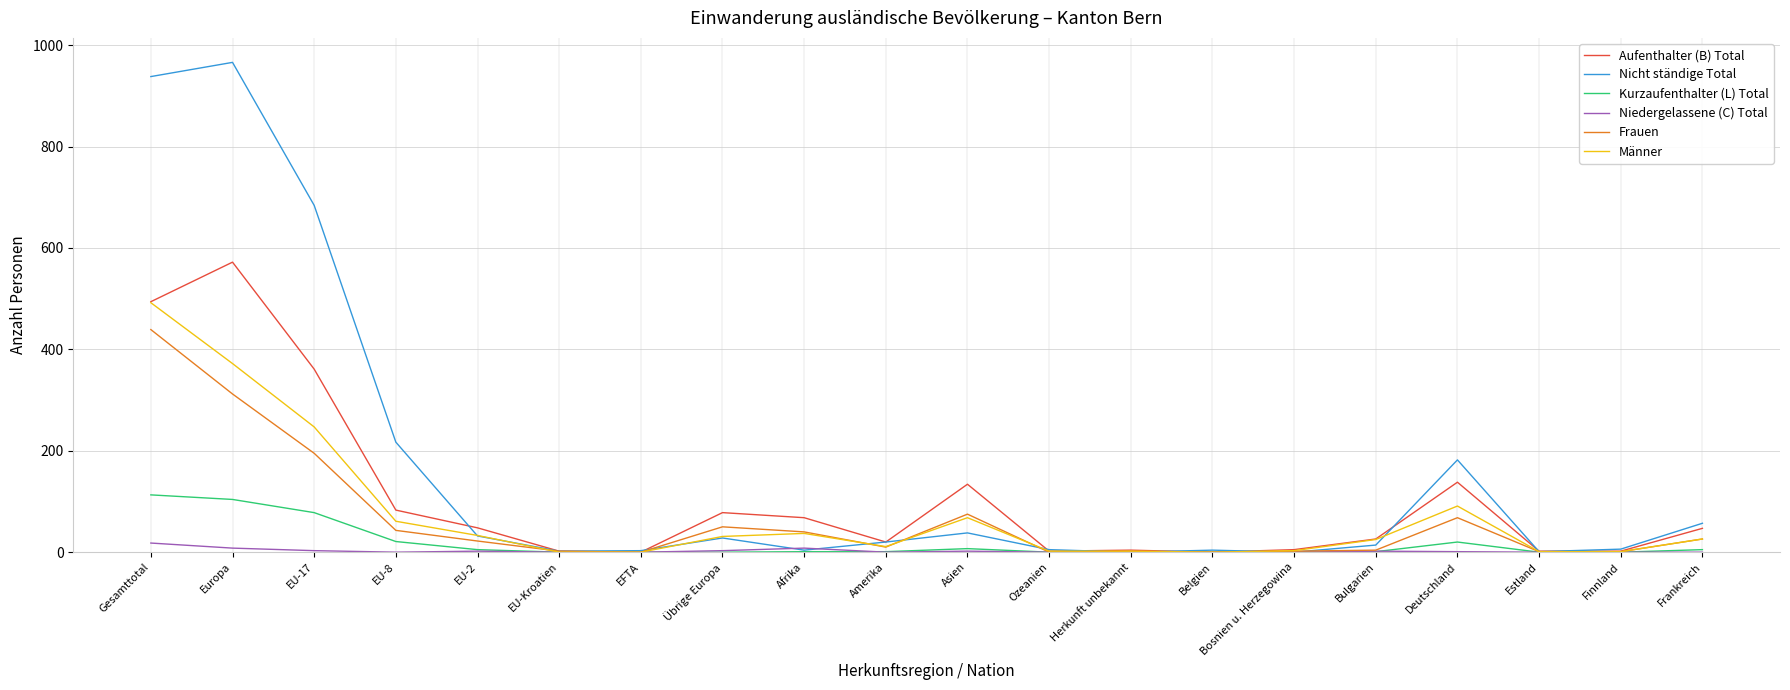

List the series in order of their peak value, highest first.

Nicht ständige Total, Aufenthalter (B) Total, Männer, Frauen, Kurzaufenthalter (L) Total, Niedergelassene (C) Total